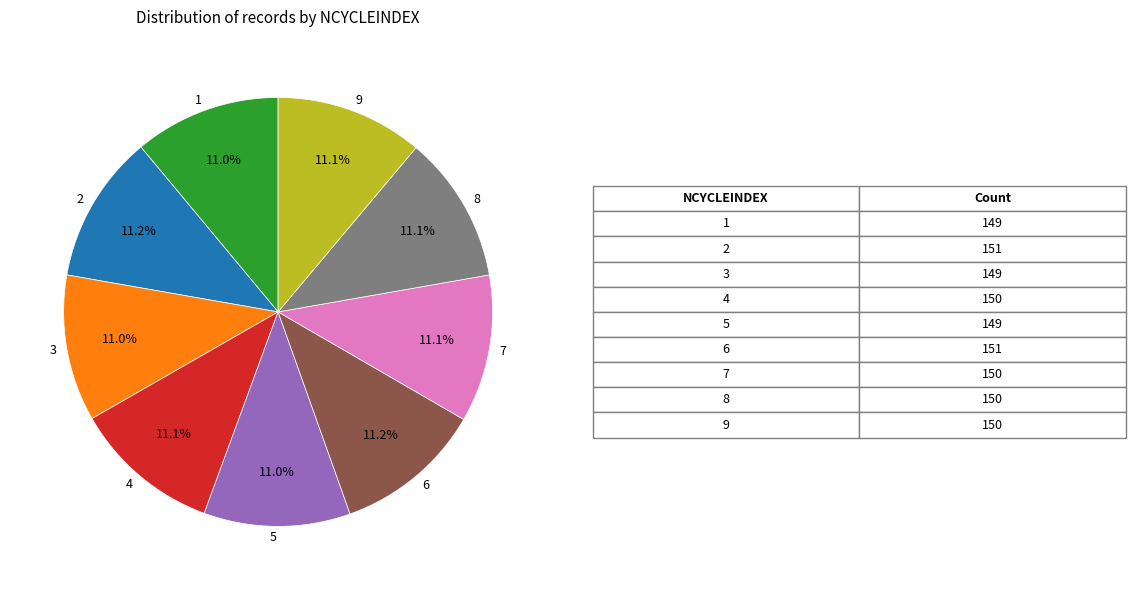

The 7 slice represents 1% of the pie. True or false?

False